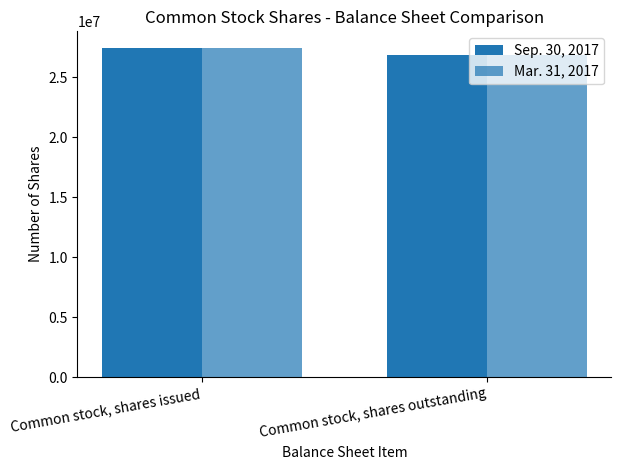

Reading right to left, what are all the values shown in this chart?

Sep. 30, 2017: Common stock, shares outstanding=26805270	Common stock, shares issued=27437475
Mar. 31, 2017: Common stock, shares outstanding=26805270	Common stock, shares issued=27437475